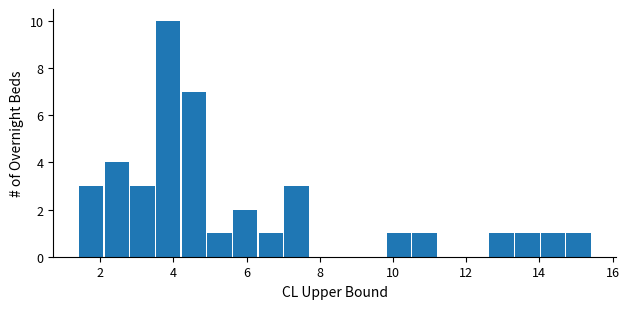

Read against the x-axis, roughly where is the centre of the tallest bar?

3.8